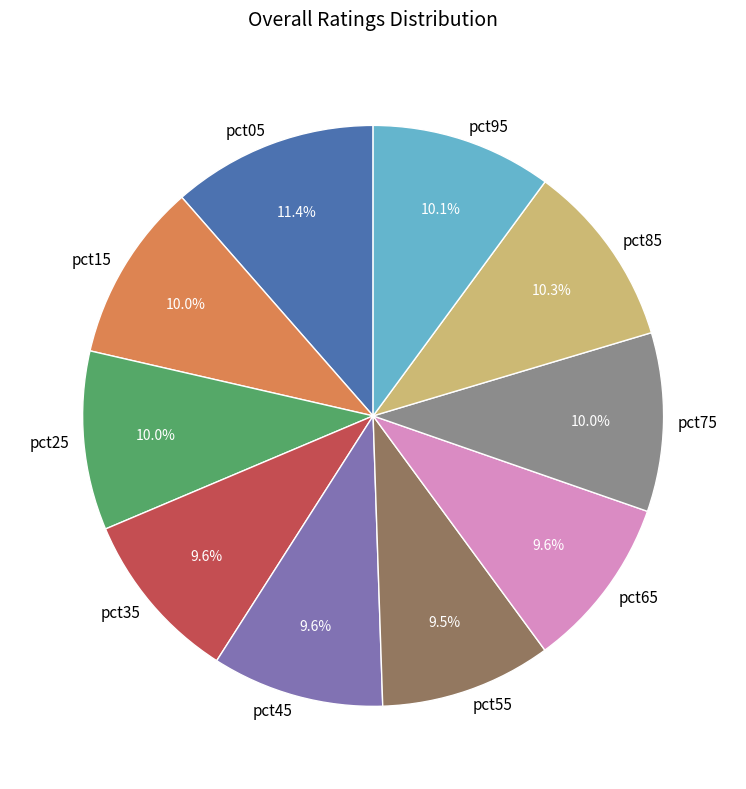

True or false: pct95 accounts for 10% of the total.

True